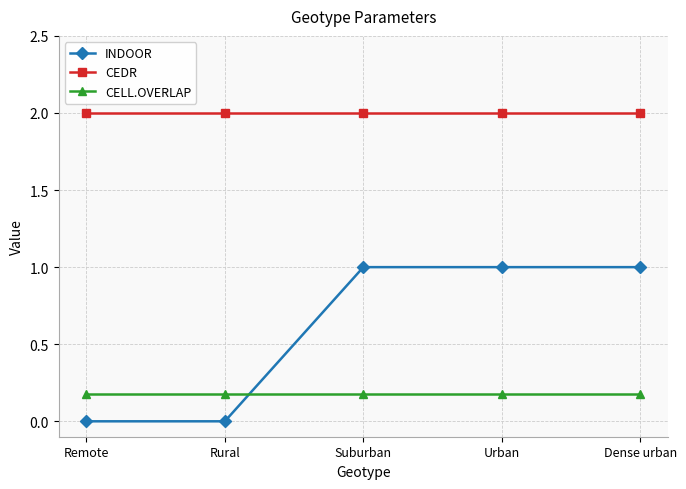

What position from the left is Urban?

4